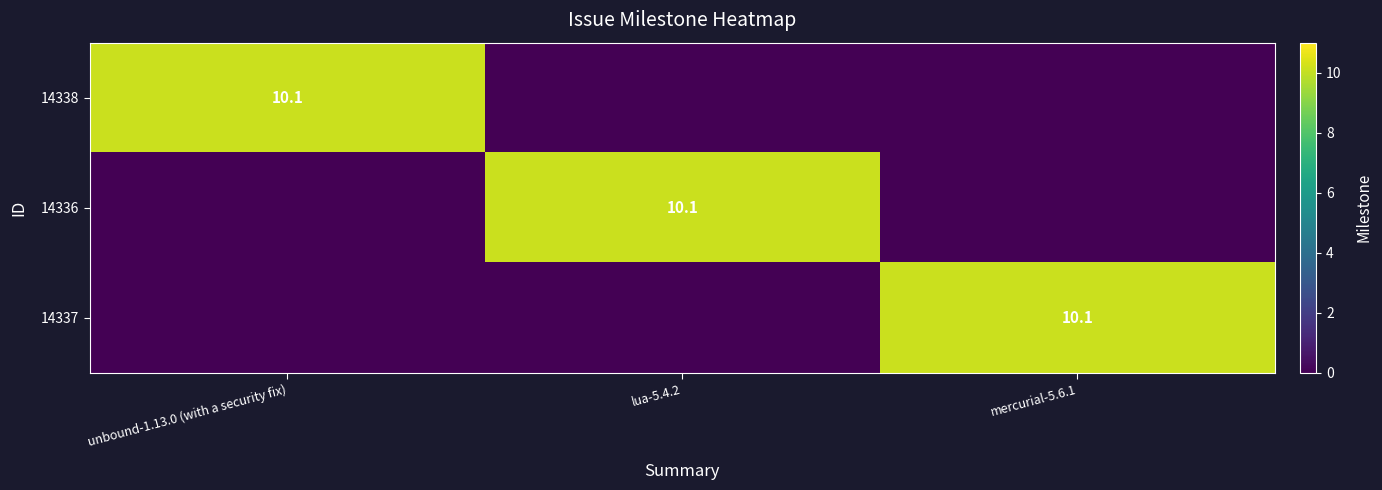

Which has a higher value, mercurial-5.6.1 or unbound-1.13.0 (with a security fix)?

unbound-1.13.0 (with a security fix)